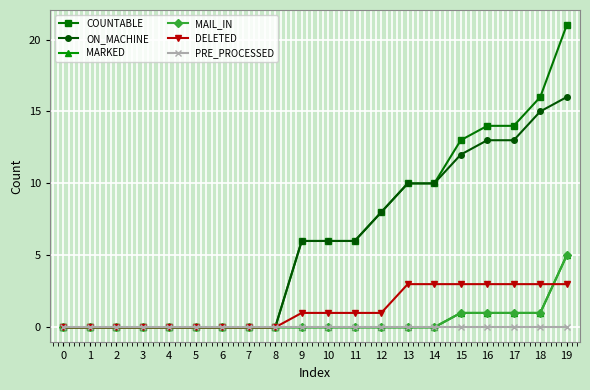

True or false: MAIL_IN and PRE_PROCESSED cross at least once.

False